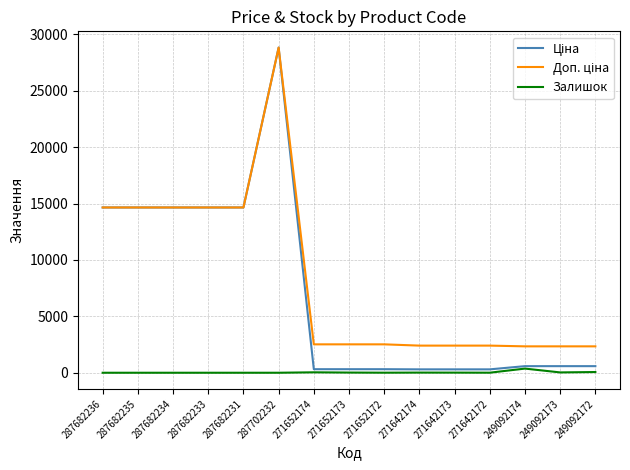

What is the maximum value shown in the chart?

28821.8